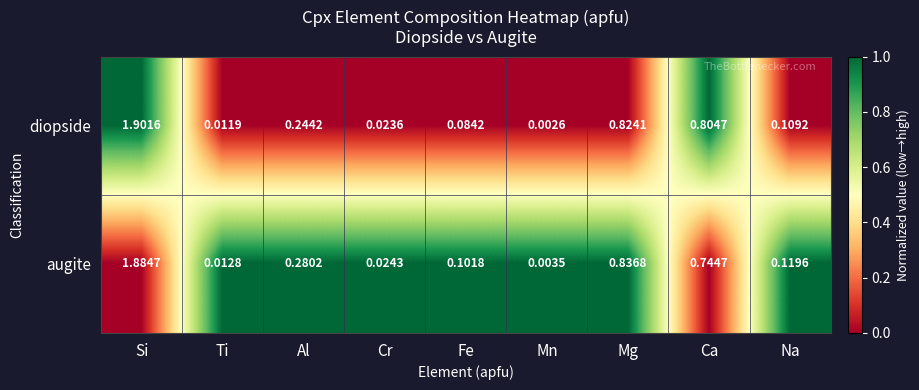

At which label does diopside reach its minimum?

Mn